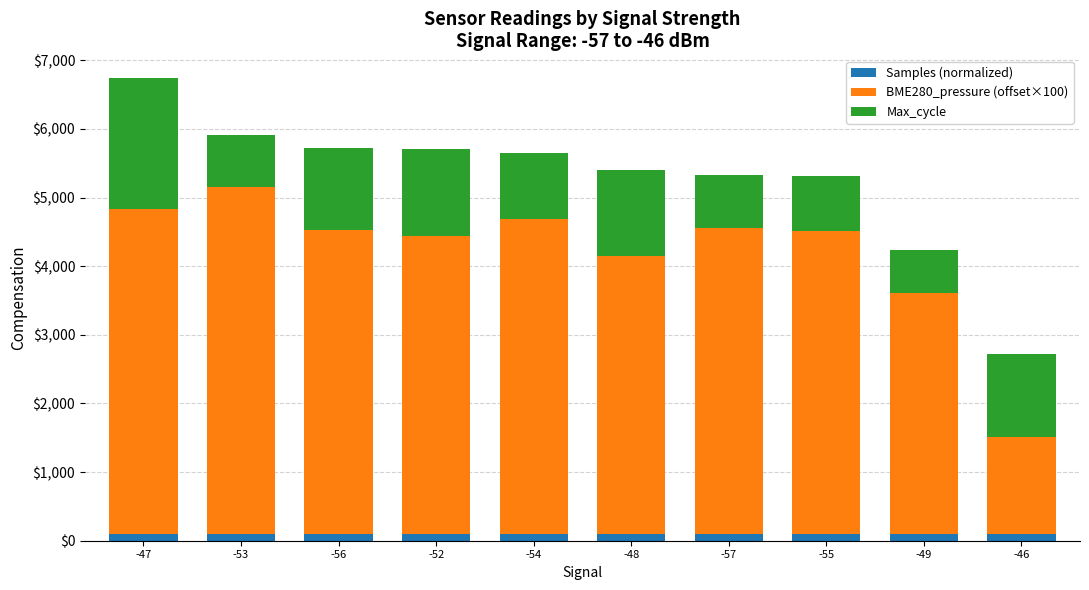

At which category is the sum across all series the highest?

-47